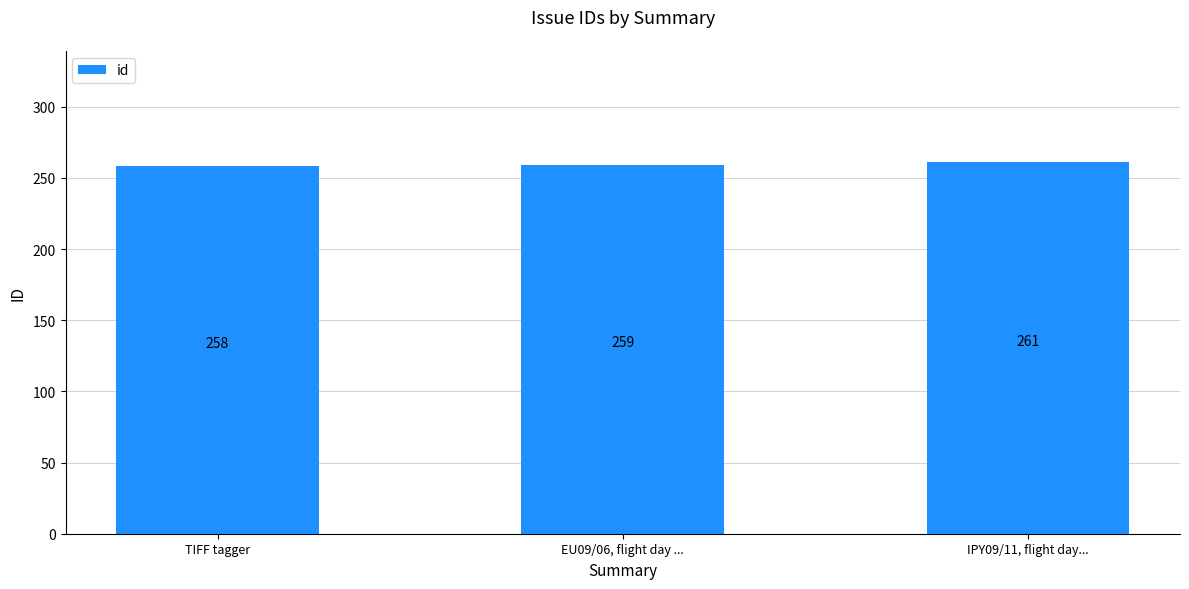

Reading left to right, transcribe all the data shown in this chart.

258	259	261